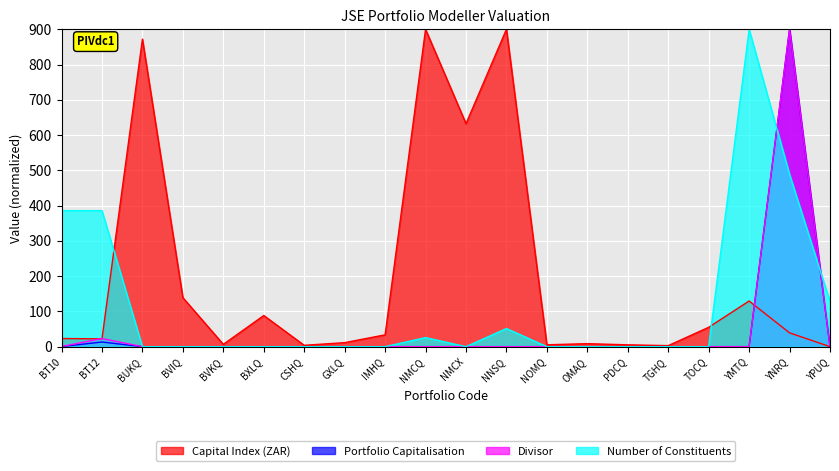

Reading right to left, list all the values displayed in this chart.

Capital Index (ZAR): YPUQ=0.0	YNRQ=39.1	YMTQ=129.5	TOCQ=54.9	TGHQ=2.9	PDCQ=5.2	OMAQ=8.5	NOMQ=5.3	NNSQ=900.0	NMCX=632.3	NMCQ=899.8	IMHQ=33.6	GXLQ=11.4	CSHQ=3.9	BXLQ=88.4	BVKQ=6.6	BVIQ=139.0	BUKQ=872.1	BT12=22.2	BT10=23.1
Portfolio Capitalisation: YPUQ=0.0	YNRQ=900.0	YMTQ=0.1	TOCQ=0.0	TGHQ=0.0	PDCQ=0.0	OMAQ=0.0	NOMQ=0.0	NNSQ=0.0	NMCX=0.0	NMCQ=0.0	IMHQ=0.0	GXLQ=0.0	CSHQ=0.0	BXLQ=0.0	BVKQ=0.0	BVIQ=0.0	BUKQ=0.0	BT12=13.2	BT10=0.3
Divisor: YPUQ=0.0	YNRQ=900.0	YMTQ=0.0	TOCQ=0.0	TGHQ=0.0	PDCQ=0.0	OMAQ=0.0	NOMQ=0.0	NNSQ=0.0	NMCX=0.0	NMCQ=0.0	IMHQ=0.0	GXLQ=0.0	CSHQ=0.0	BXLQ=0.0	BVKQ=0.0	BVIQ=0.0	BUKQ=0.0	BT12=23.0	BT10=0.4
Number of Constituents: YPUQ=128.6	YNRQ=488.6	YMTQ=900.0	TOCQ=0.0	TGHQ=0.0	PDCQ=0.0	OMAQ=0.0	NOMQ=0.0	NNSQ=51.4	NMCX=0.0	NMCQ=25.7	IMHQ=0.0	GXLQ=0.0	CSHQ=0.0	BXLQ=0.0	BVKQ=0.0	BVIQ=0.0	BUKQ=0.0	BT12=385.7	BT10=385.7